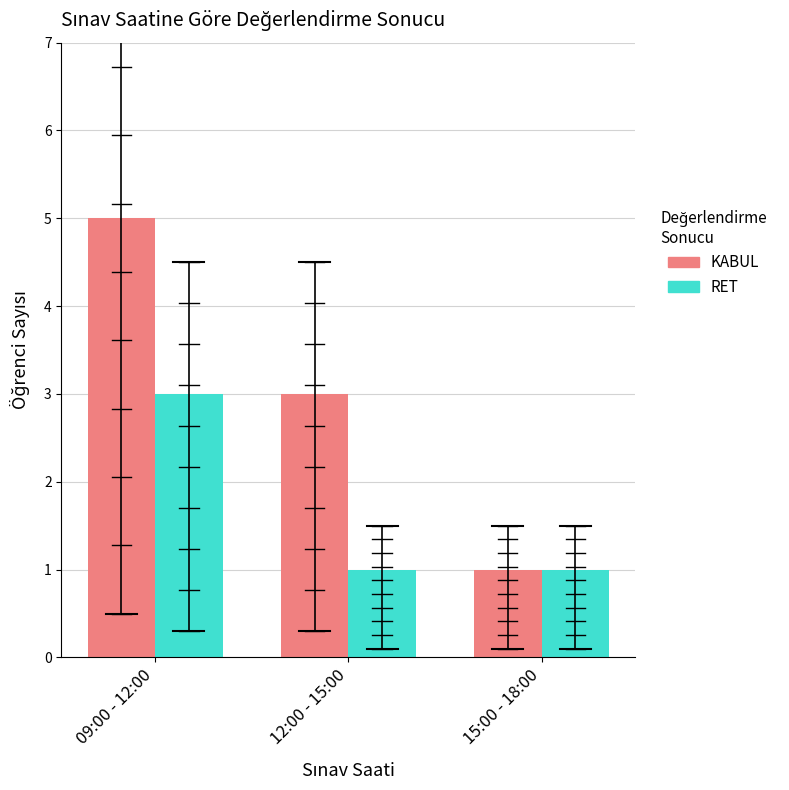

Reading right to left, transcribe all the data shown in this chart.

KABUL: 15:00 - 18:00=1	12:00 - 15:00=3	09:00 - 12:00=5
RET: 15:00 - 18:00=1	12:00 - 15:00=1	09:00 - 12:00=3